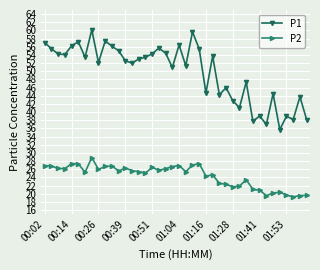

Which series has the widest spread of values?

P1